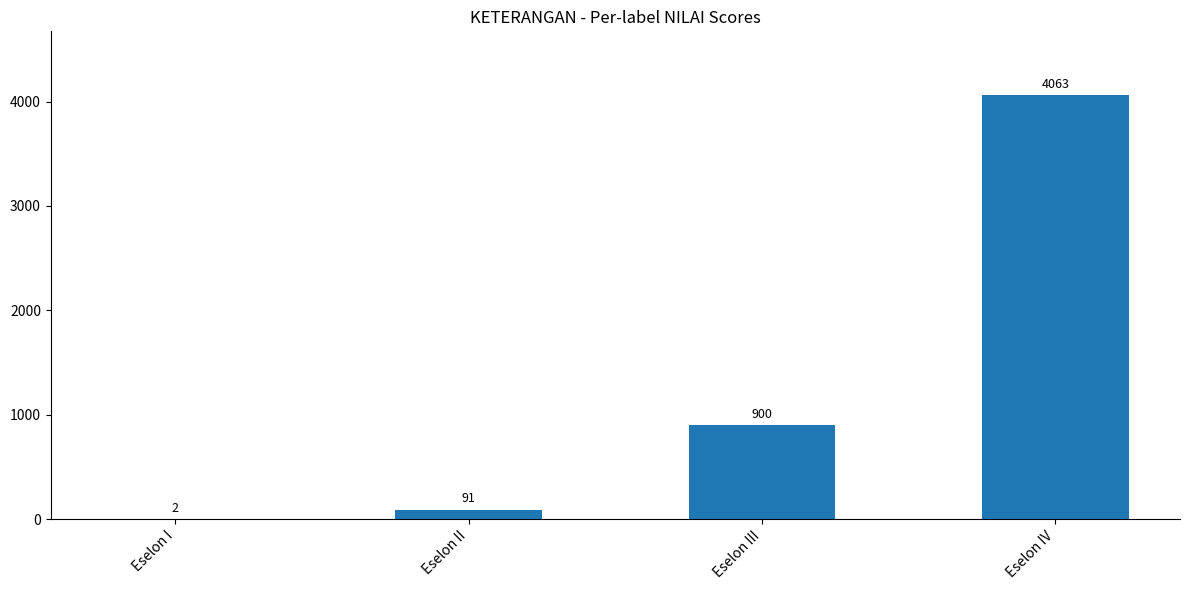

Between Eselon IV and Eselon I, which is larger?

Eselon IV